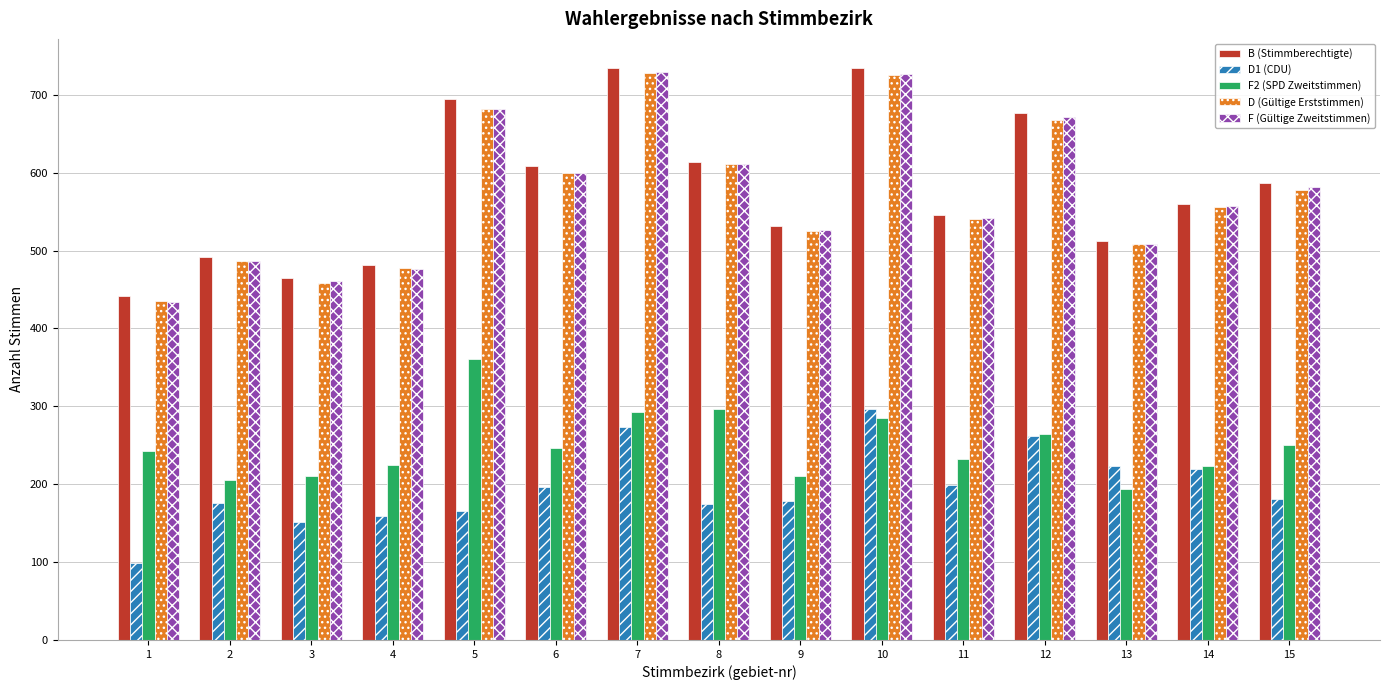

What is the maximum value for F (Gültige Zweitstimmen)?

729